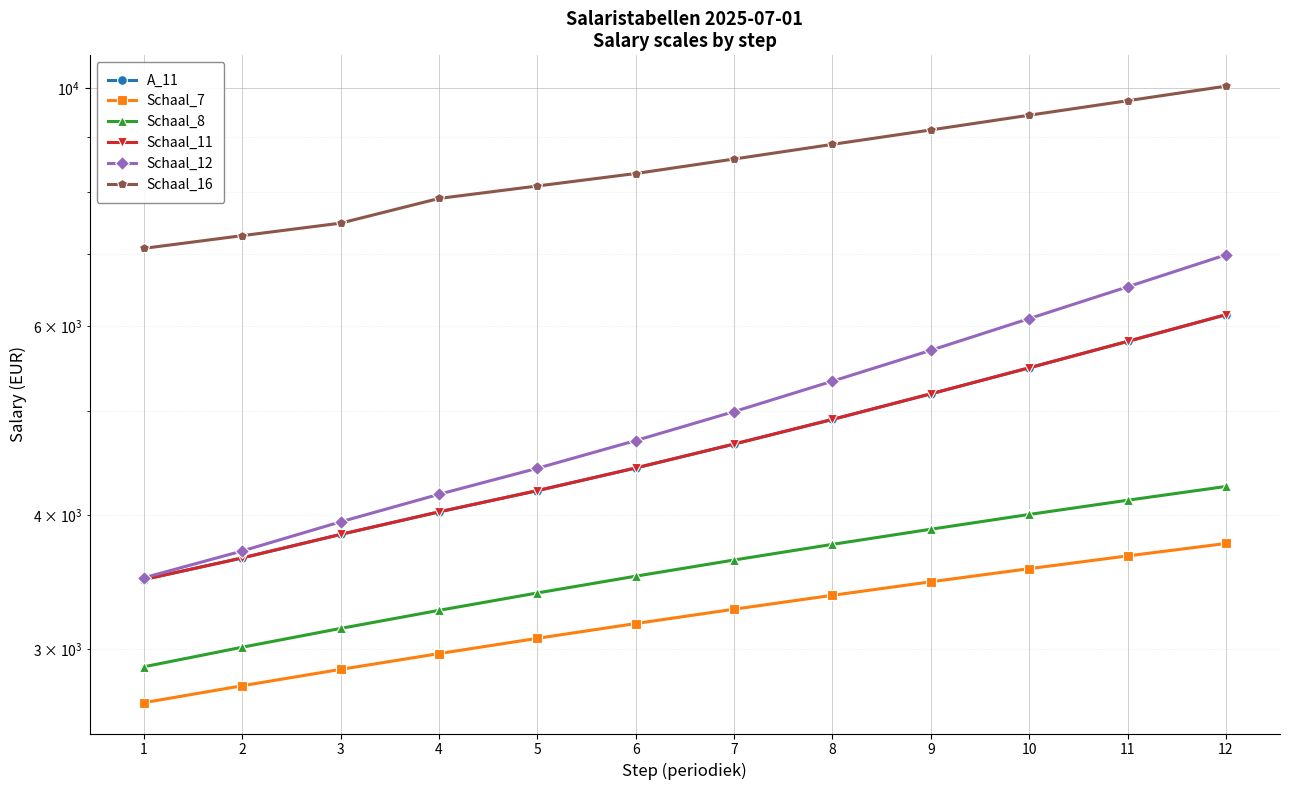

What is the difference between the Schaal_7 values at 9 and 8?

99